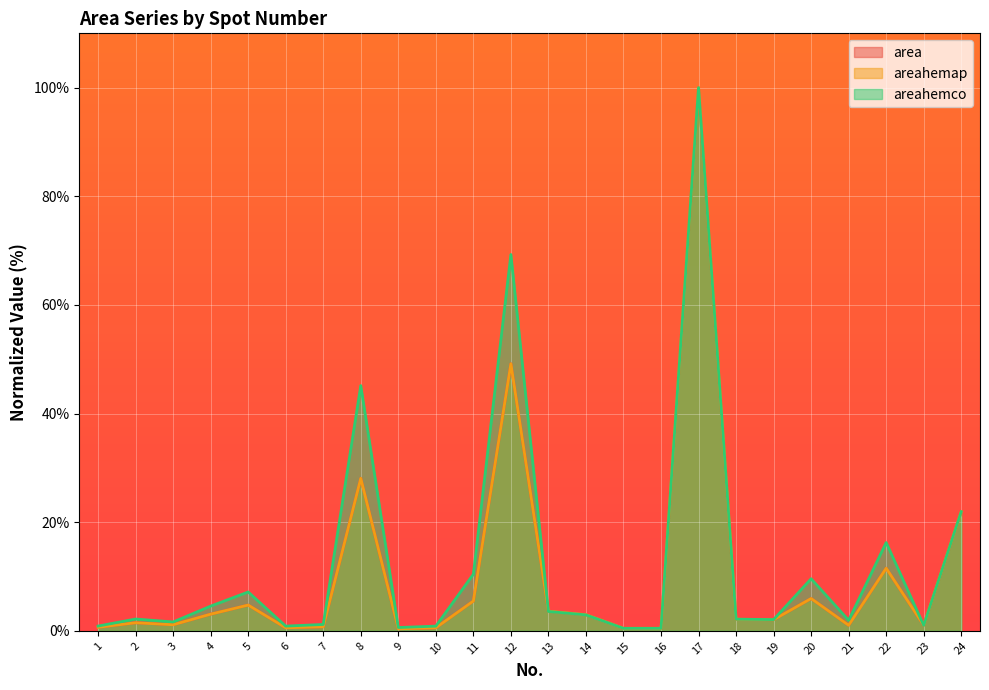

Between which two adjacent categories do area and areahemco first intersect?

12 and 13